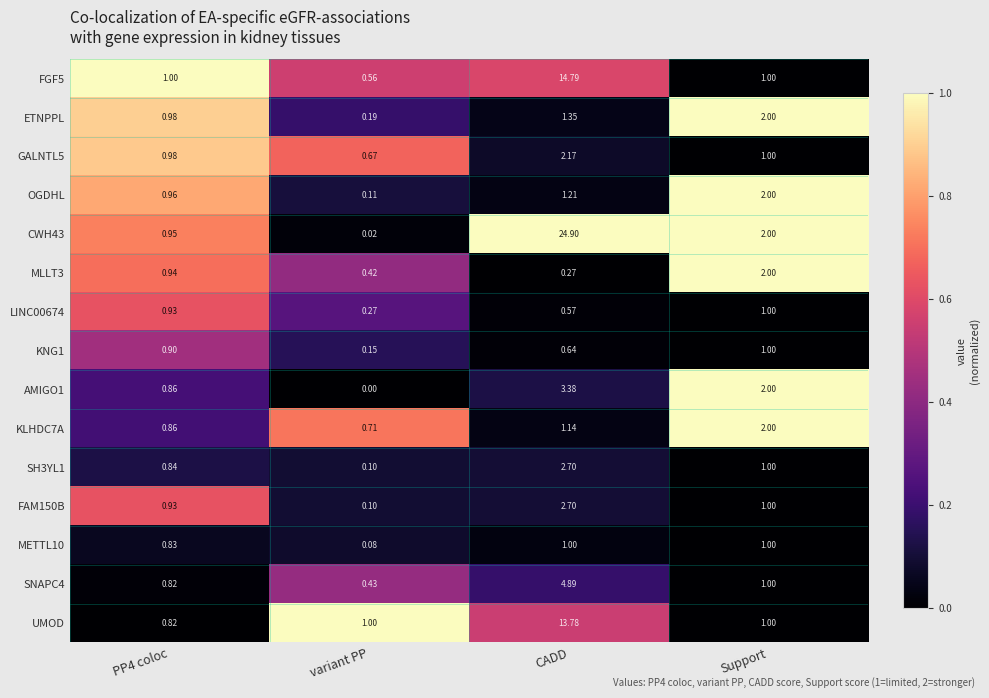

What is the spread (max minus min) of values at Support?

1.0